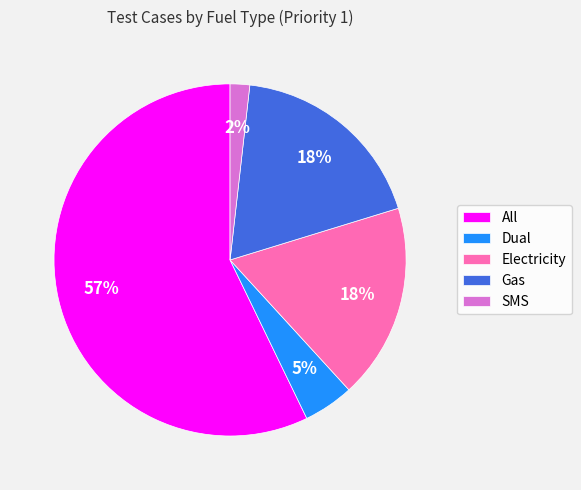

Is there a majority slice in this chart?

Yes